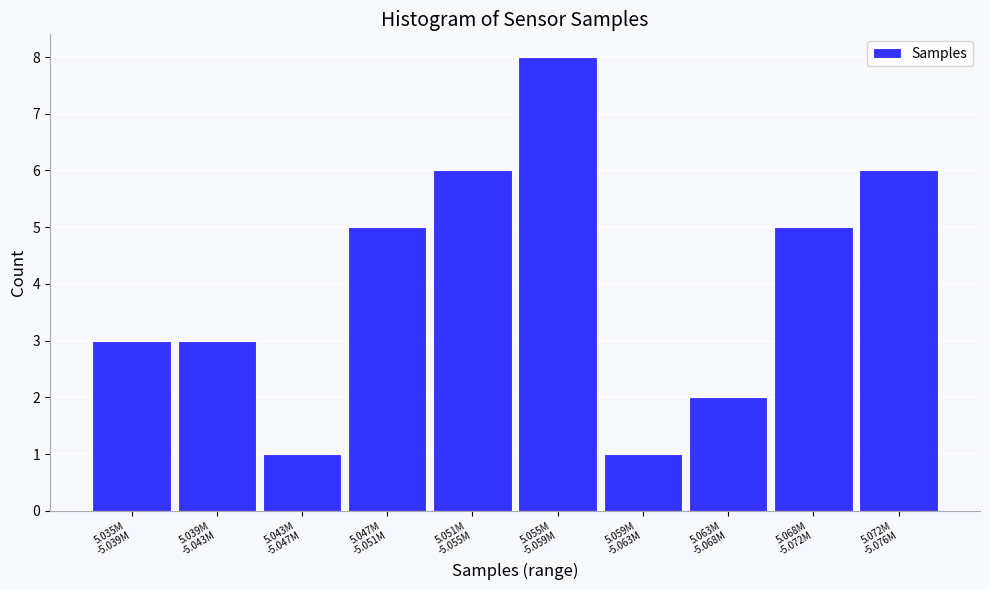

Reading left to right, what are all the values shown in this chart?

3	3	1	5	6	8	1	2	5	6